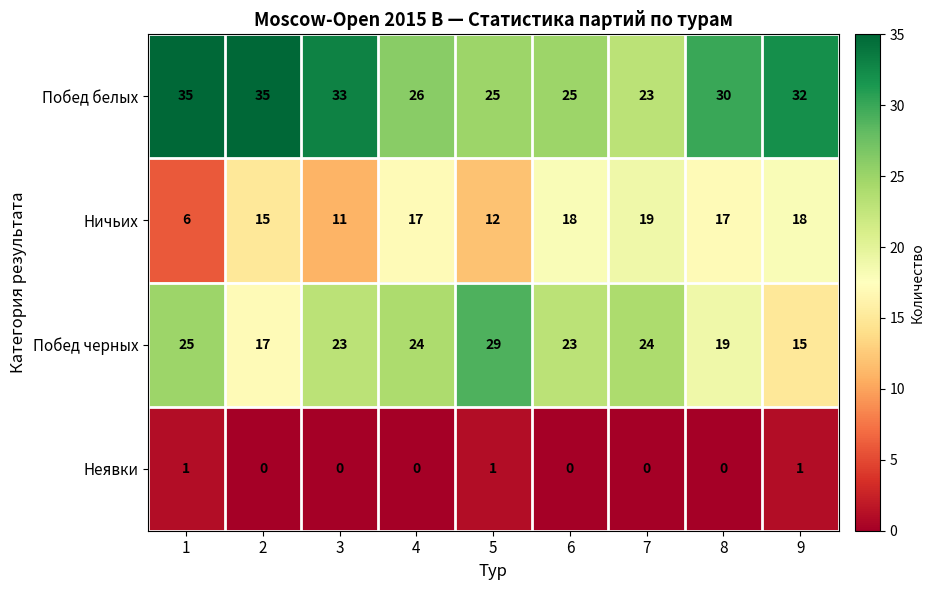

What is the highest value of the Побед белых series?

35